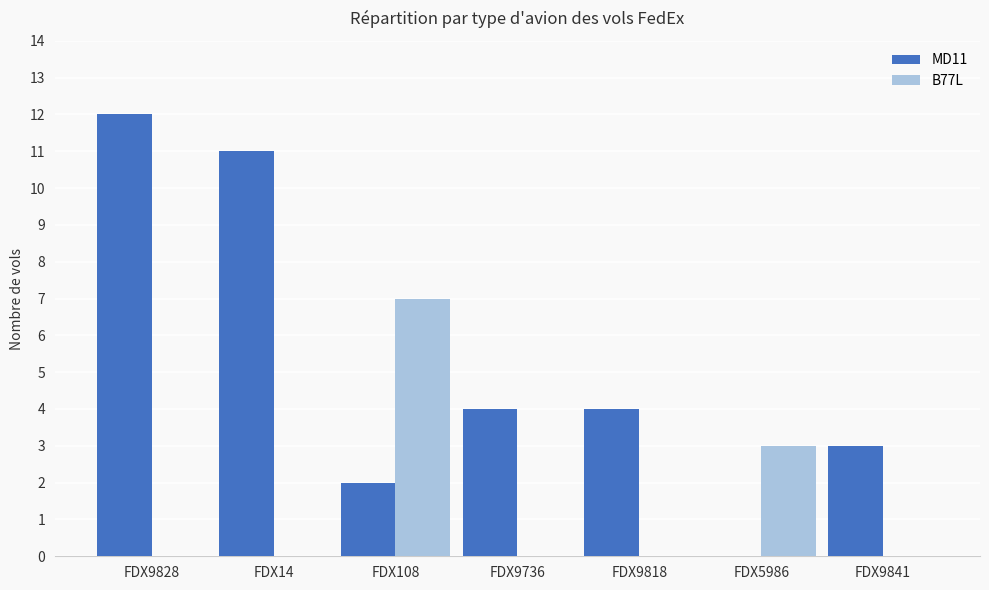

Count the number of categories in the chart.

7